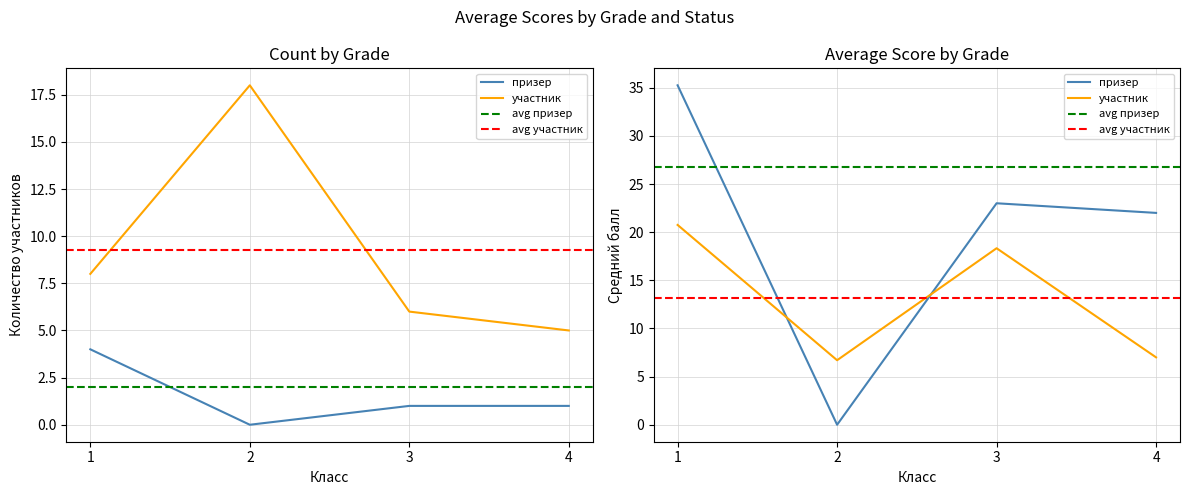

At which category does the chart reach its peak across all series?

2